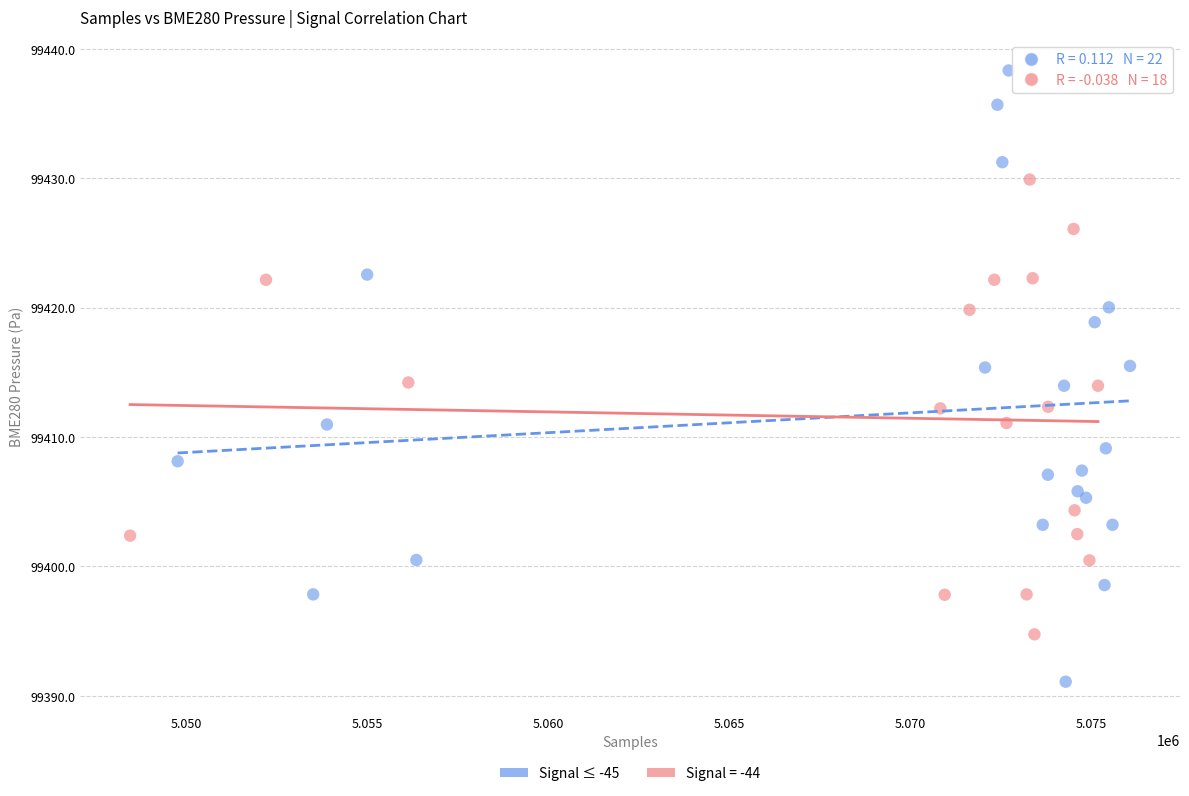

Which series reaches the maximum Y coordinate?

Signal ≤ -45